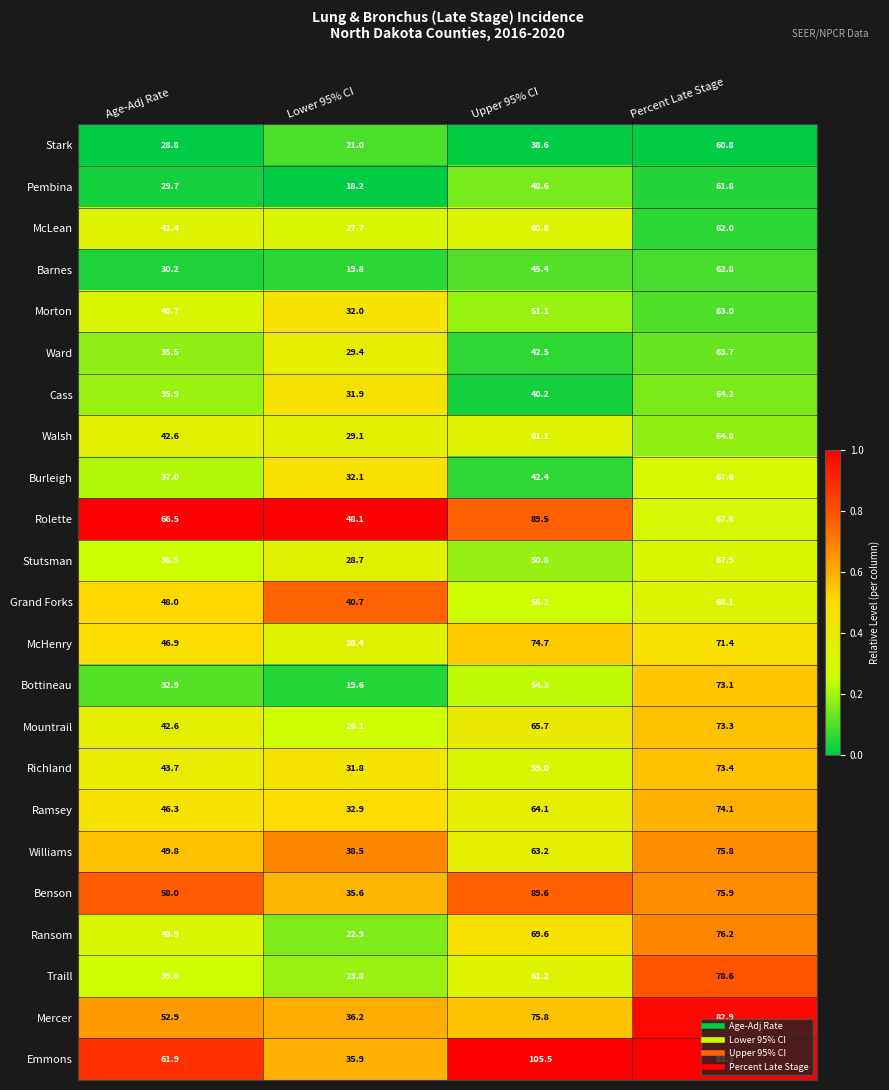

At which label is Emmons closest to 70?

Age-Adj Rate